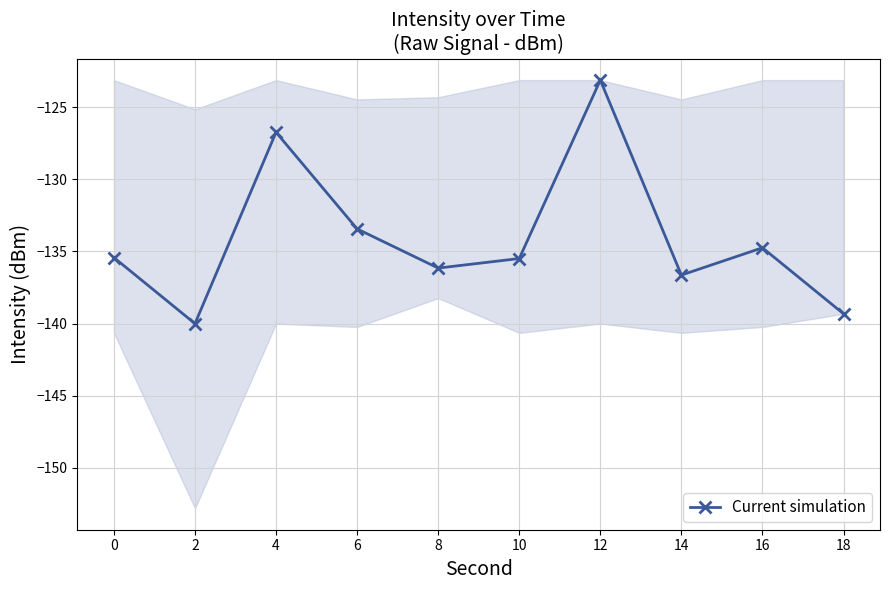

At which category does the chart reach its minimum across all series?

2